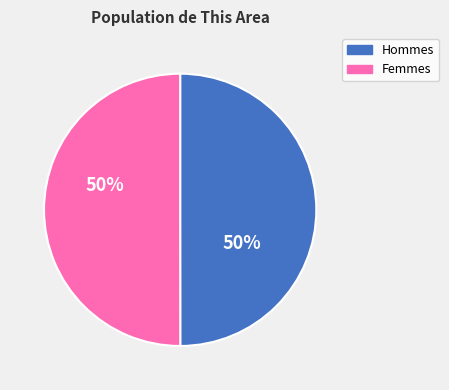

To the nearest percent, what is the average slice percentage?

50%